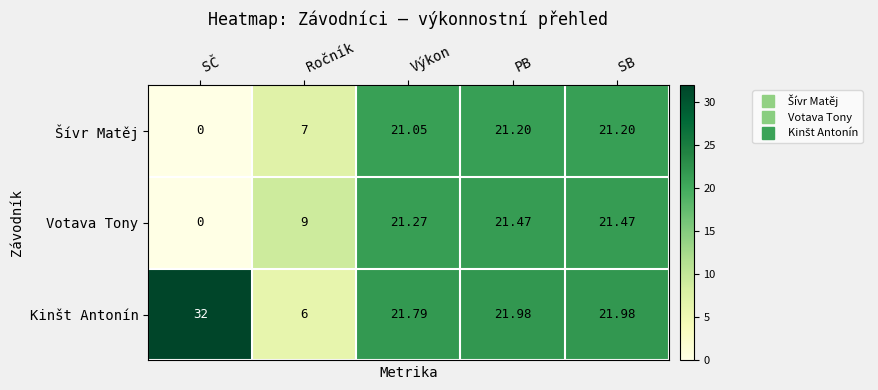

Between SČ and SB, which series saw the biggest shift?

Votava Tony